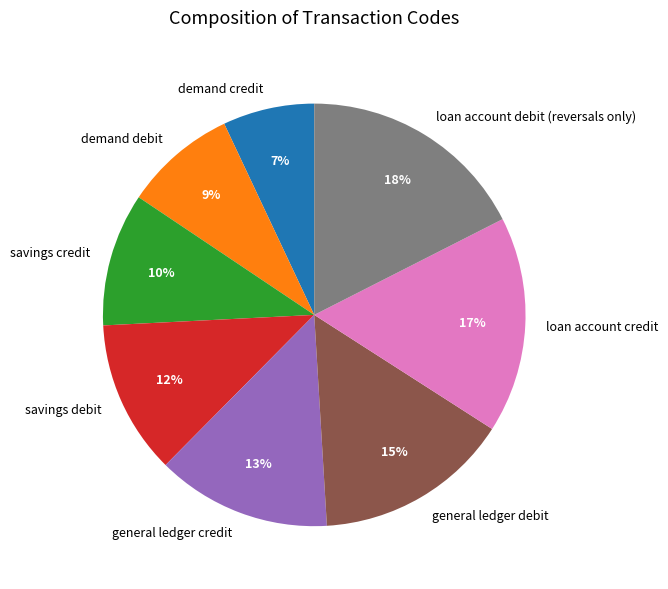

Is the sum of savings debit and savings credit greater than half?

No